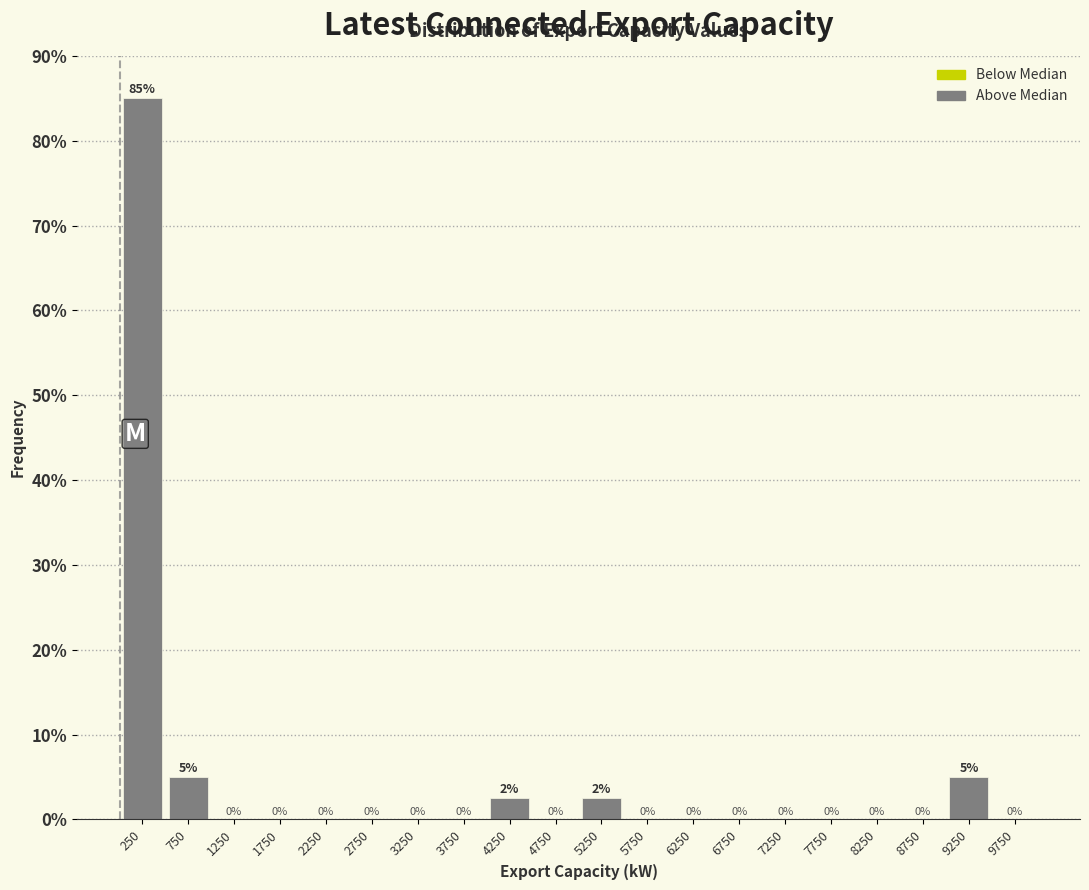

Which range on the x-axis has the tallest bar?

0 to 500